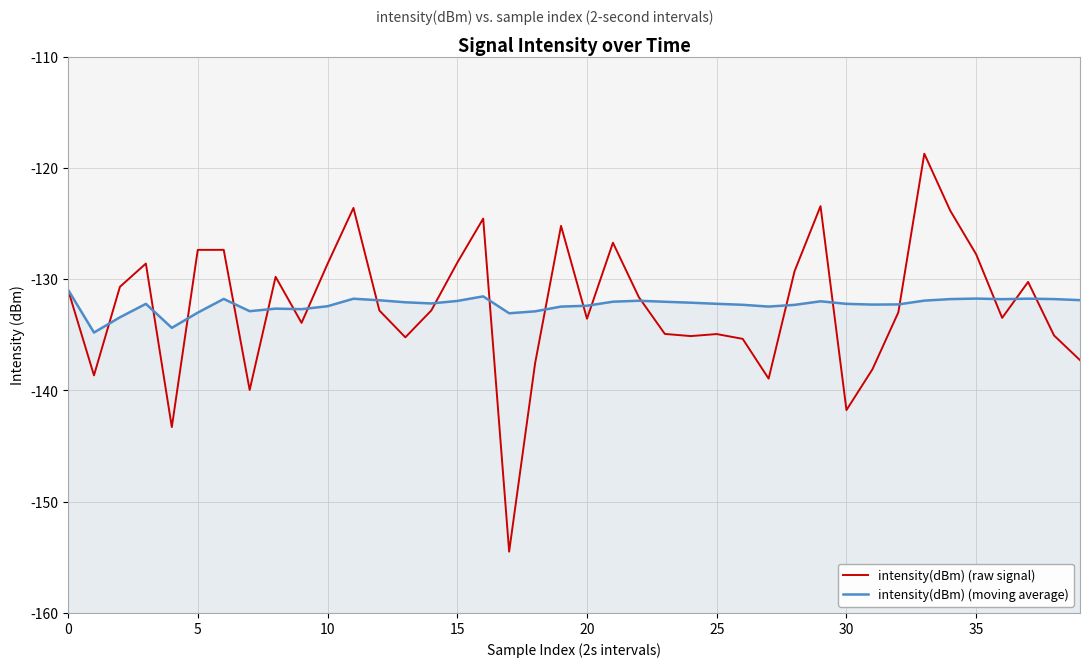

Which series ends up on top after the final intersection of intensity(dBm) (raw signal) and intensity(dBm) (moving average)?

intensity(dBm) (moving average)